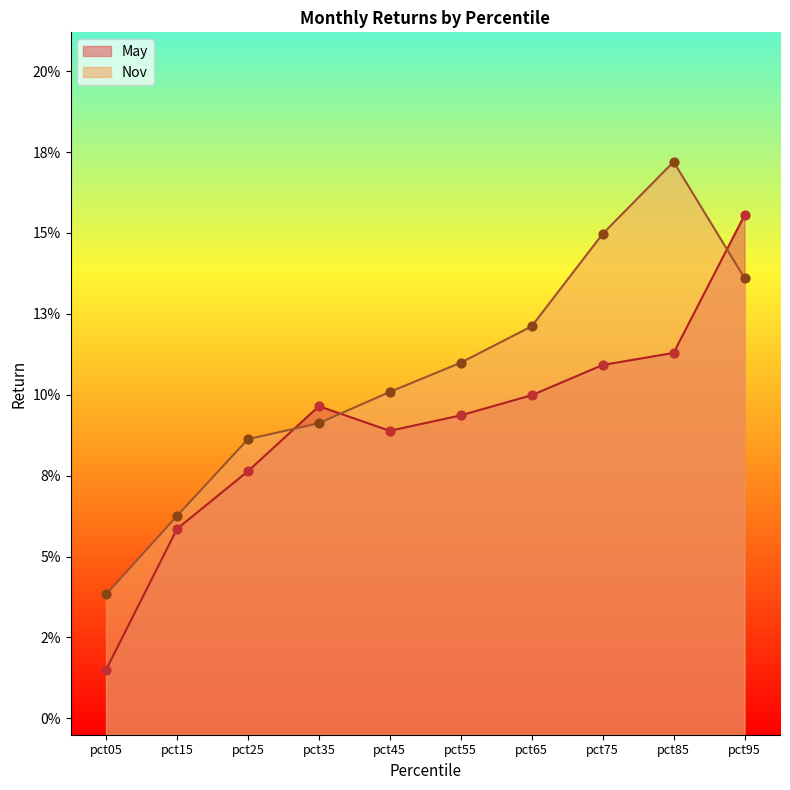

What are all the series names shown in the legend?

May, Nov